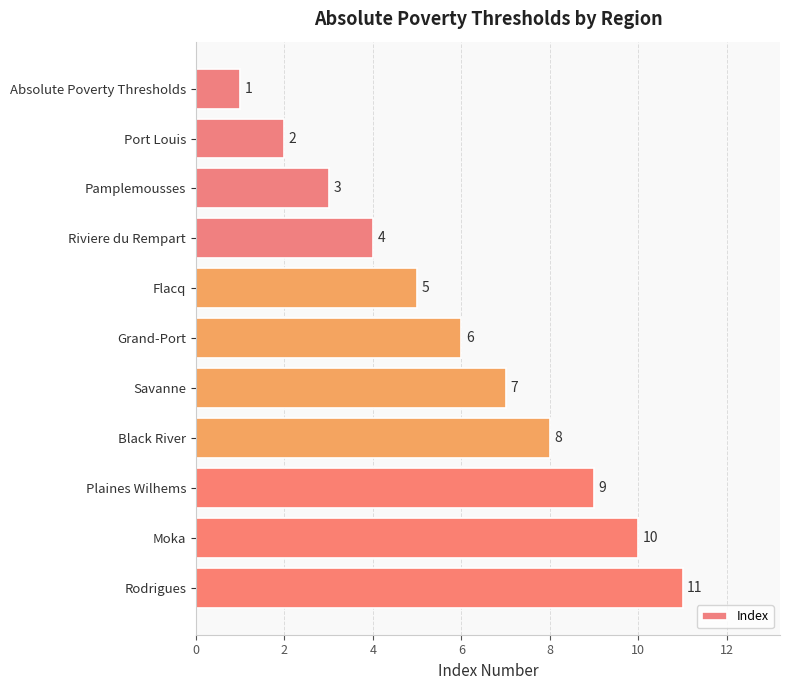

Between Port Louis and Grand-Port, which is larger?

Grand-Port